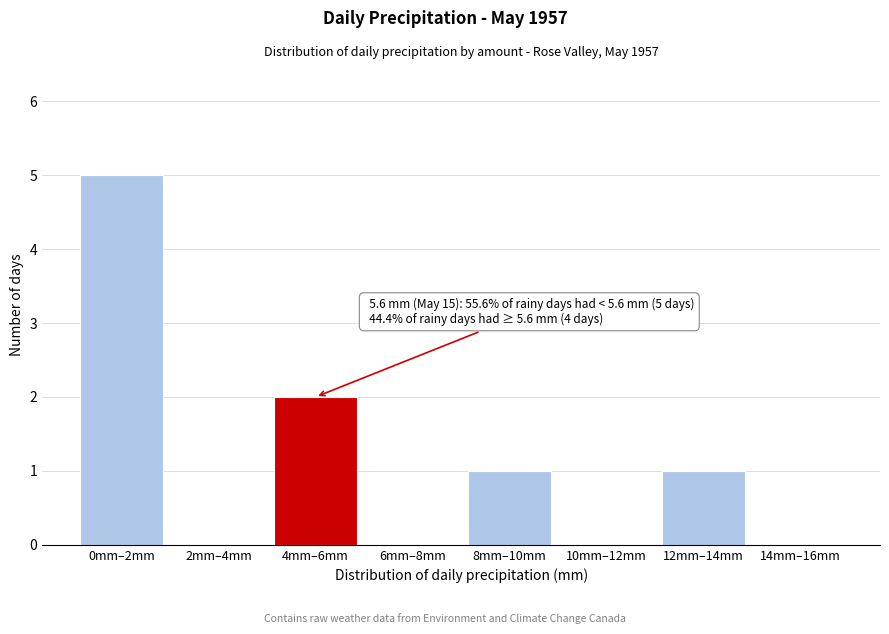

Reading right to left, extract all data points from this chart.

14mm–16mm=0	12mm–14mm=1	10mm–12mm=0	8mm–10mm=1	6mm–8mm=0	4mm–6mm=2	2mm–4mm=0	0mm–2mm=5